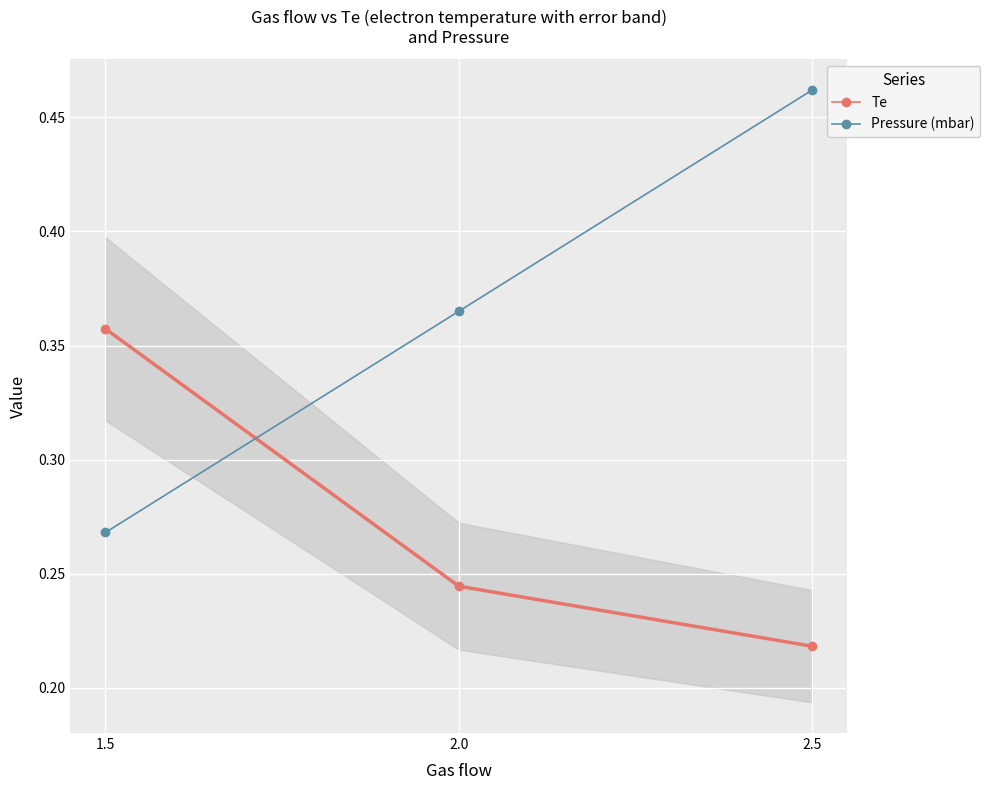

Is it true that Pressure (mbar) equals 0.1 at 1.5?

False